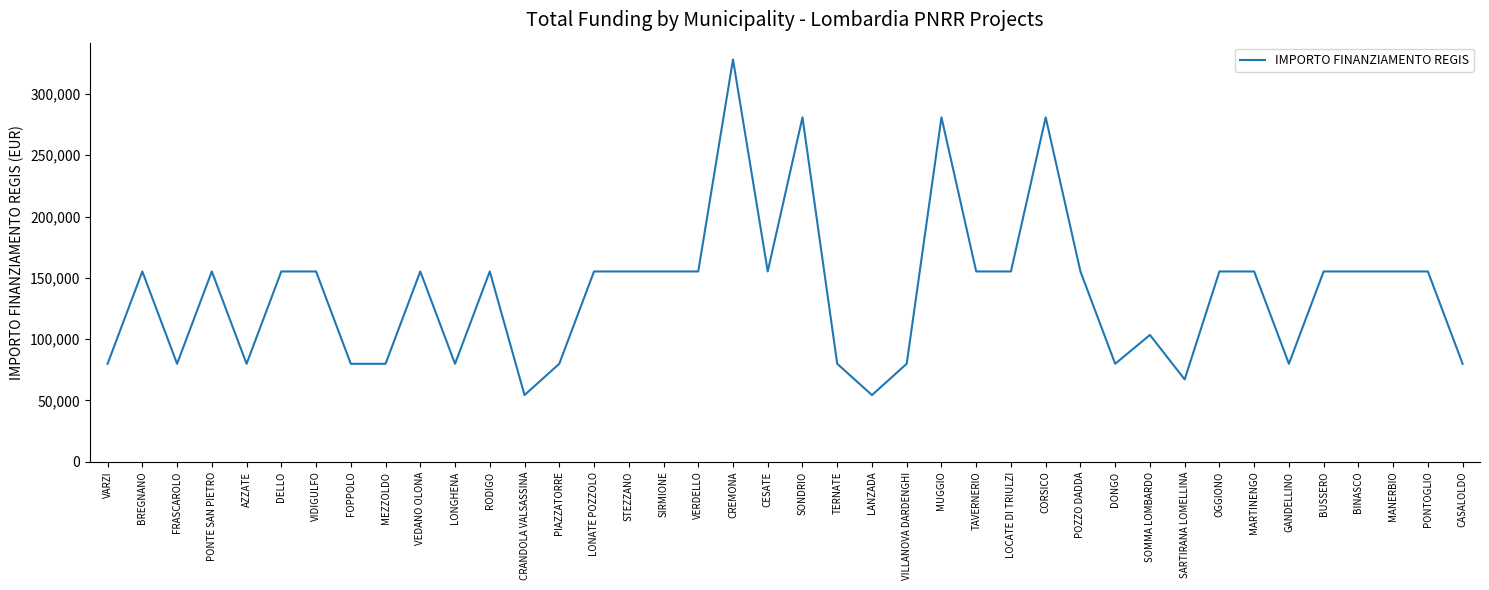

What is the difference between the second highest and second lowest values?

226520